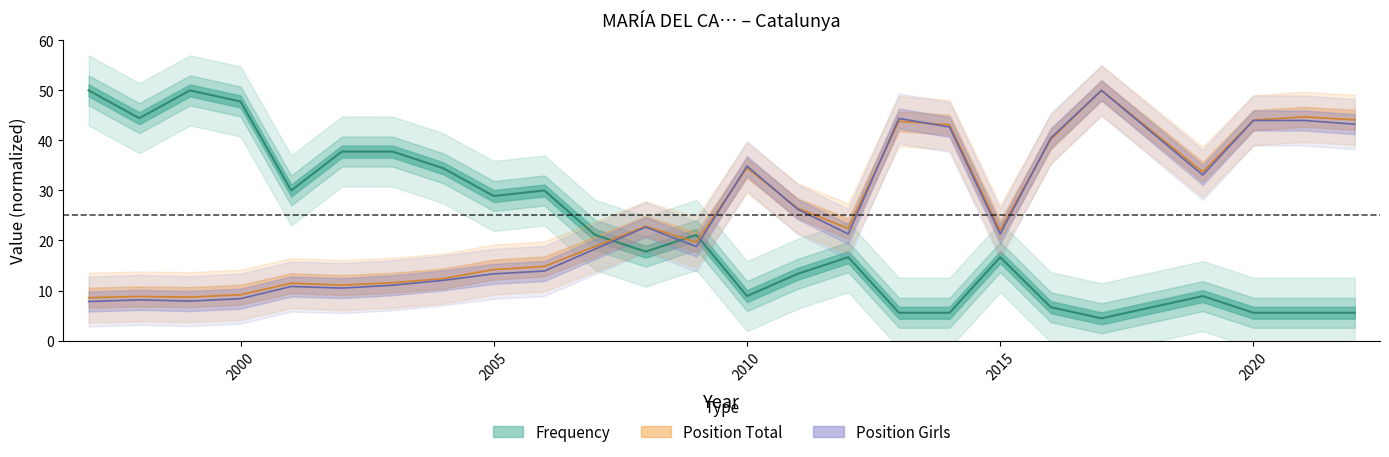

Where do Frequency and Position Girls first cross each other?

2007 and 2008